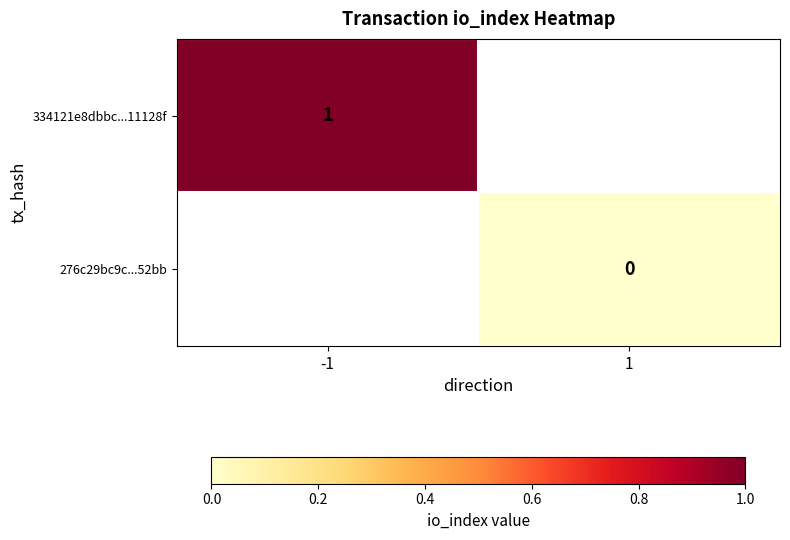

Is it true that 334121e8dbbc...11128f equals 1 at -1?

True